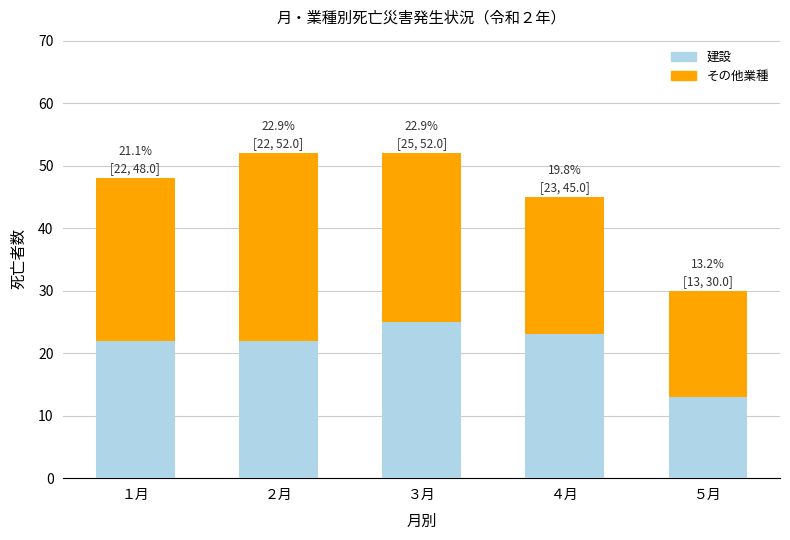

Reading left to right, transcribe the values for 建設.

22	22	25	23	13